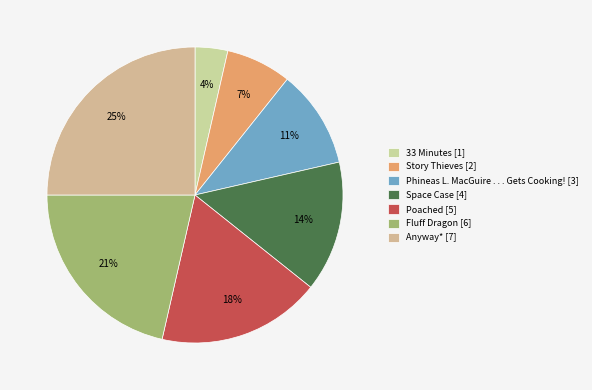

Does any single category account for the majority?

No